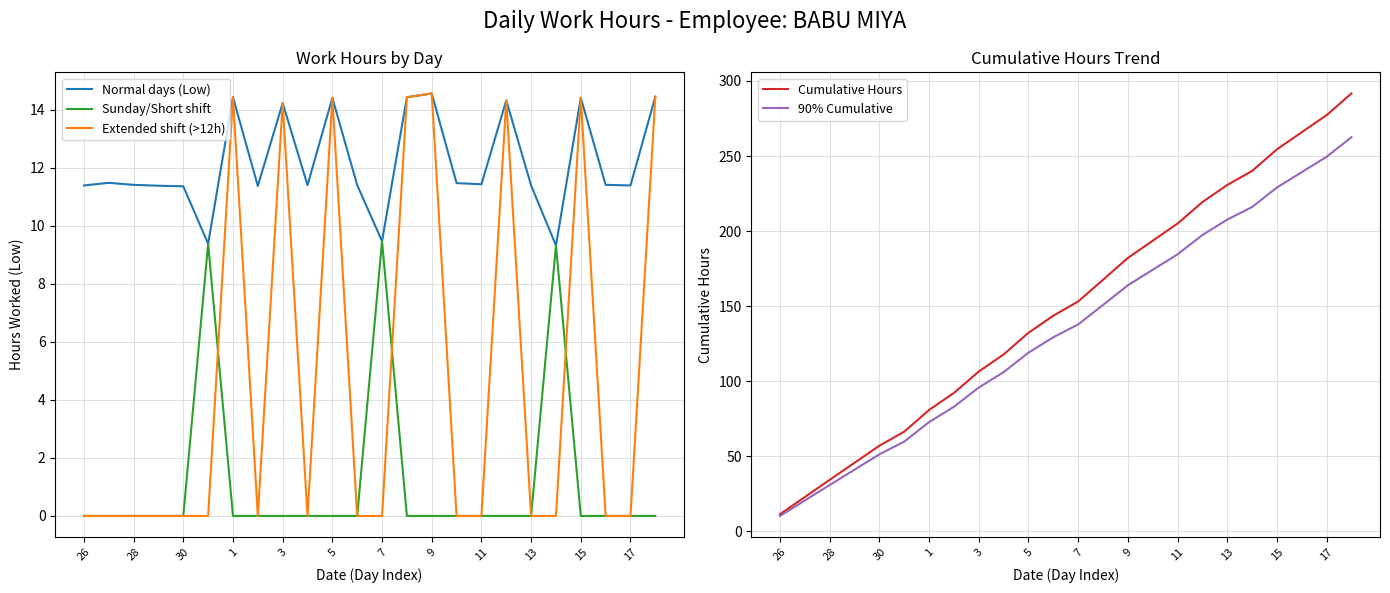

How many intersections are there between Normal days (Low) and 90% Cumulative?

1